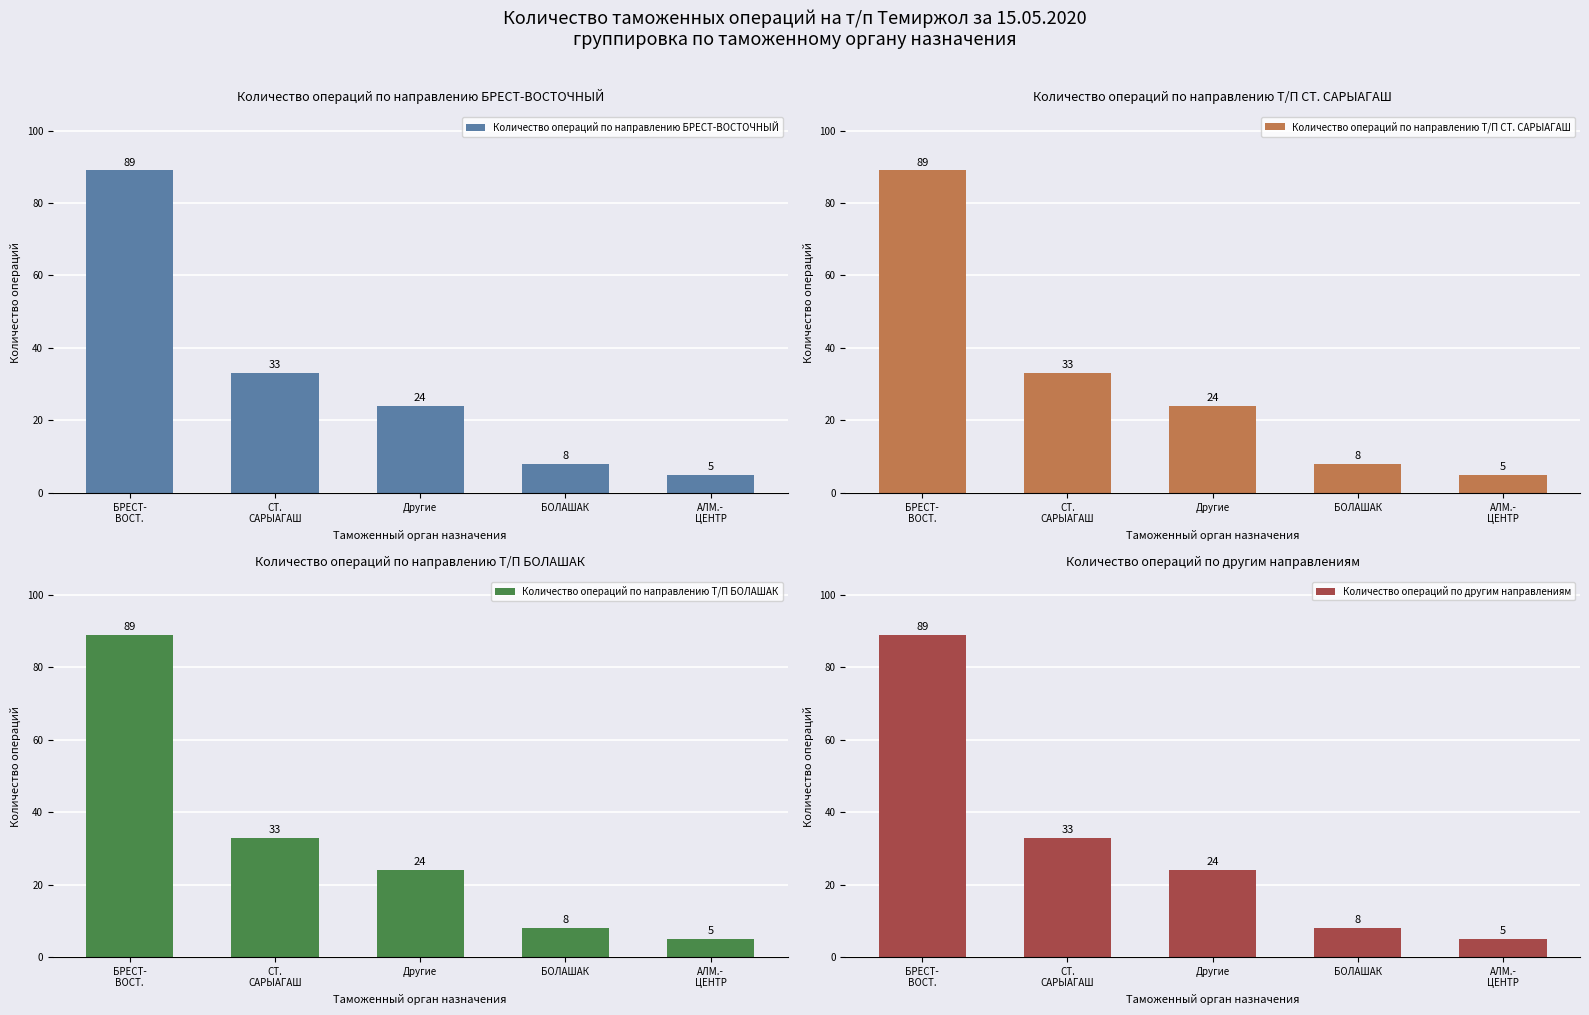

How many categories are shown in the chart?

5